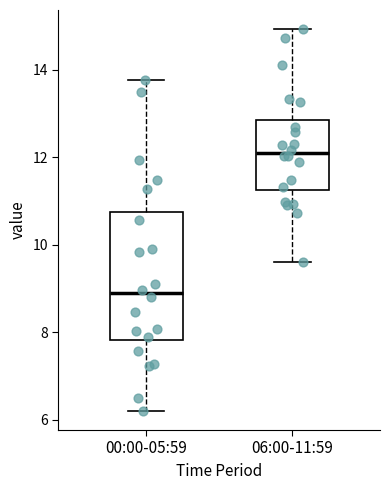

Where is the upper edge of the box for 06:00-11:59 on the y-axis? The values are not printed on the chart, so give them approximately, as read against the axis.

12.8